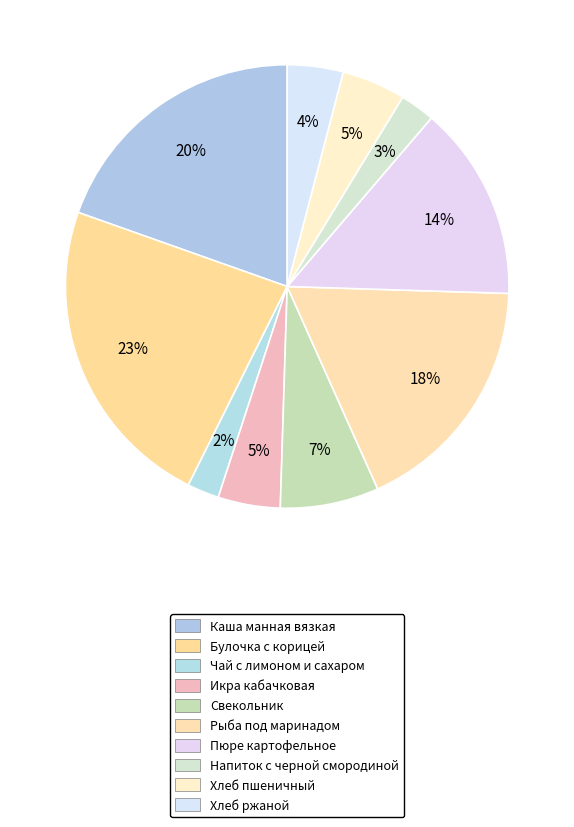

Is it true that Хлеб пшеничный is 5% of the pie?

True